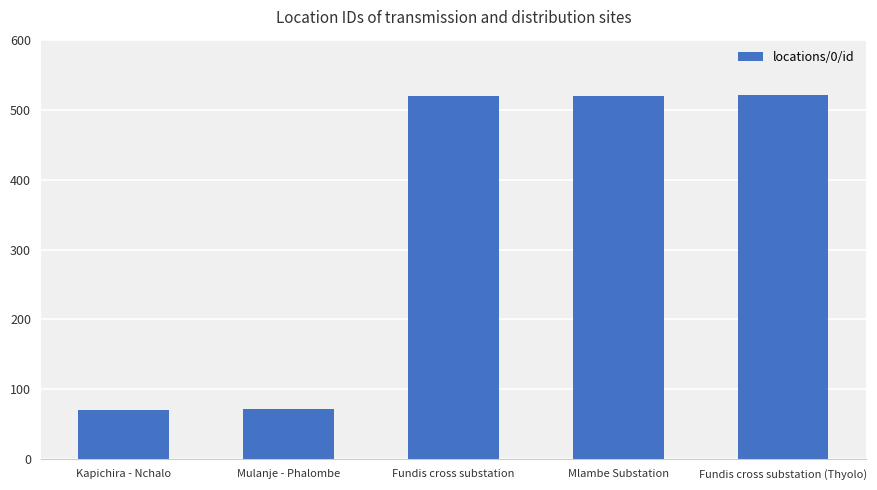

What is the minimum value shown in the chart?

71